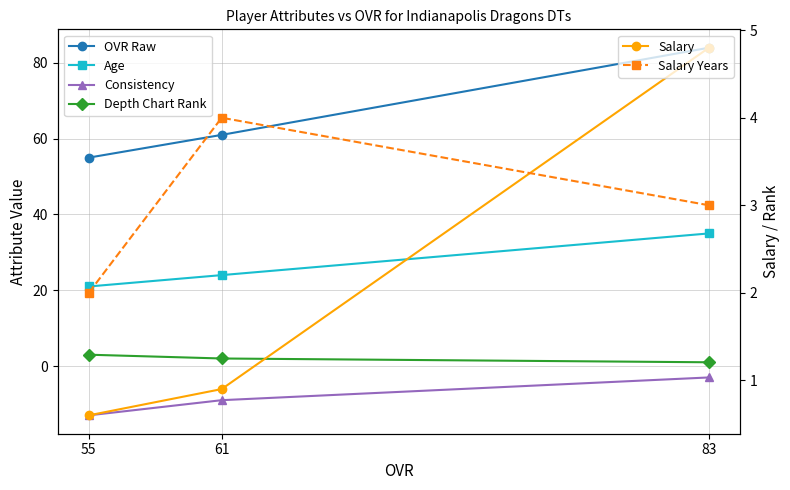

Where does the OVR Raw series first go above 61?

83